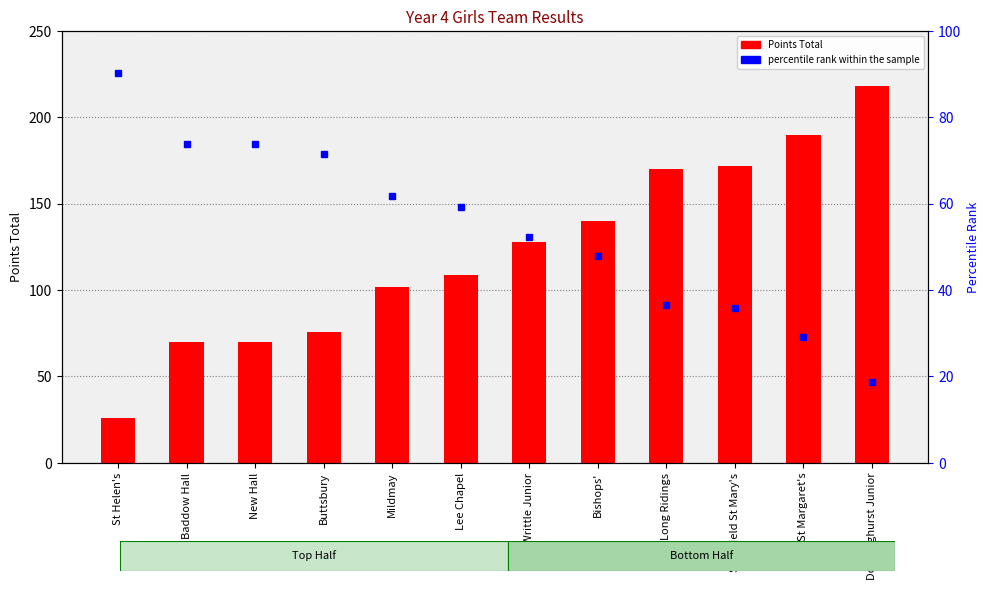

What is the difference between the percentile rank within the sample values at St Margaret's and Doddinghurst Junior?

10.4